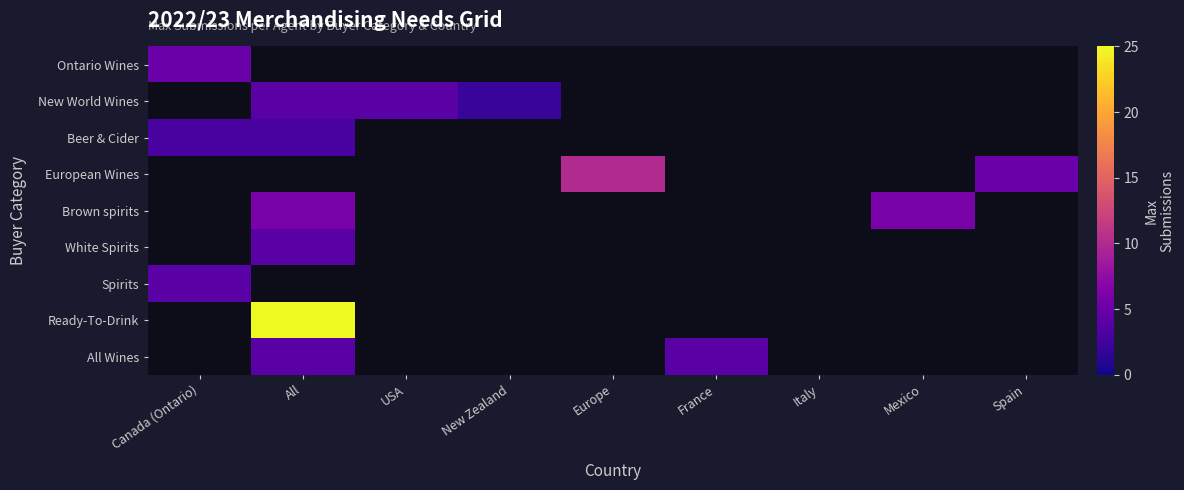

How many categories are shown in the chart?

9